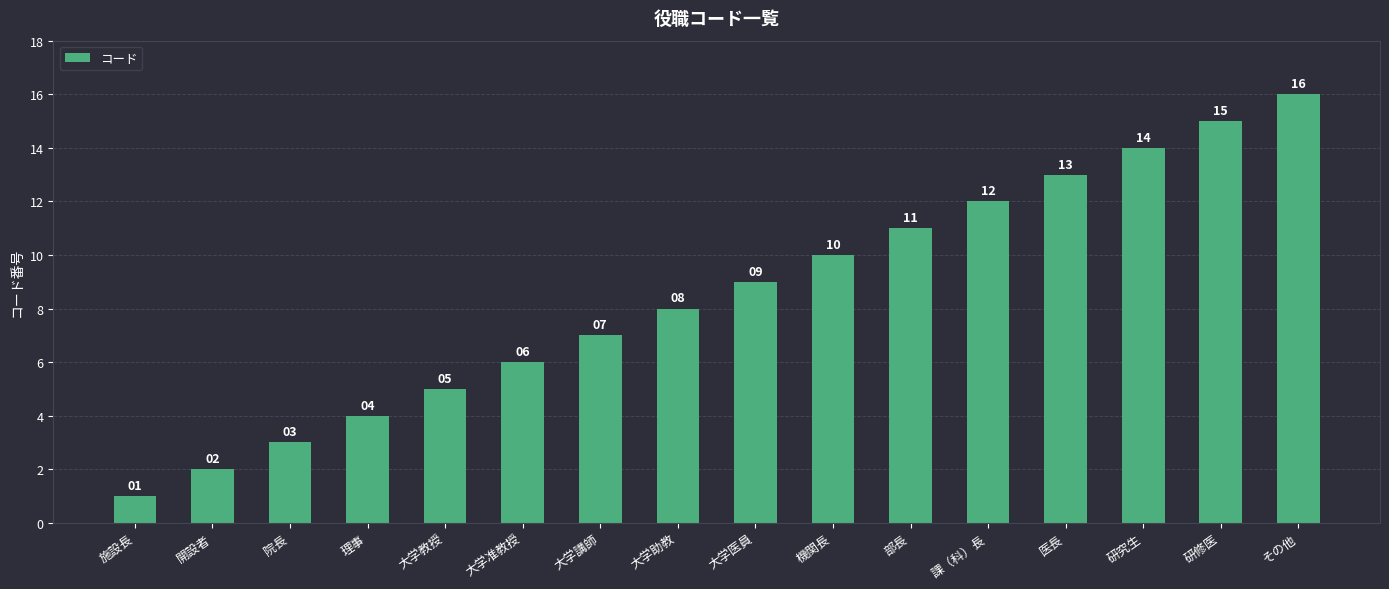

Rank the categories by value from highest to lowest.

その他, 研修医, 研究生, 医長, 課（科）長, 部長, 機関長, 大学医員, 大学助教, 大学講師, 大学准教授, 大学教授, 理事, 院長, 開設者, 施設長